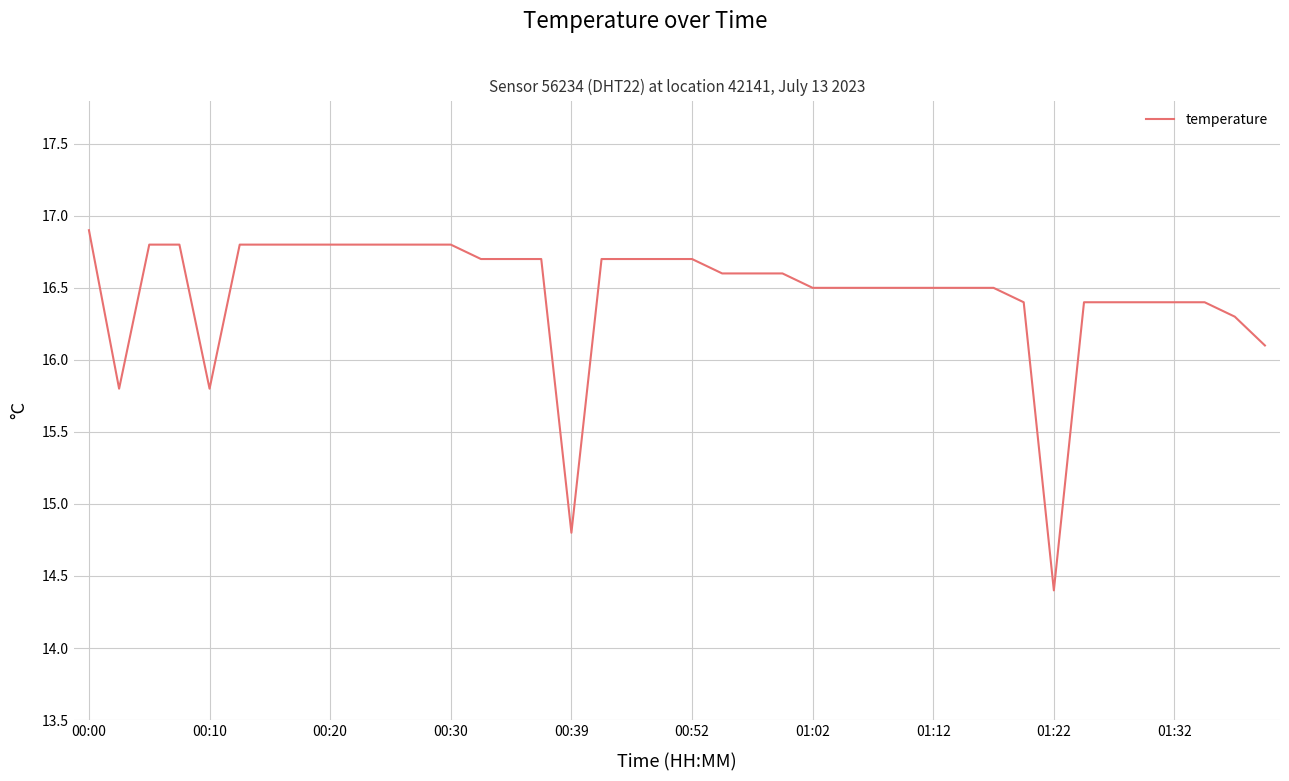

What is the difference between the maximum and minimum values?

2.5